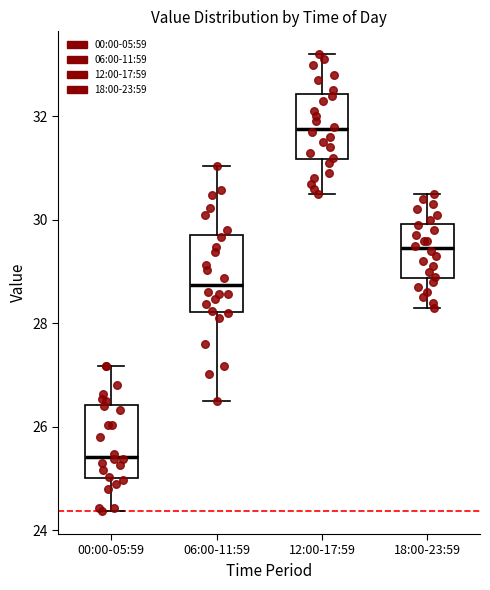

Reading left to right, transcribe this box plot: for each box, give where its median line is, the range the box spans, and where its two whiskers end, as read against the y-axis. The values are not printed on the chart, so give them approximately, as read against the axis.

00:00-05:59: median 25.4, box 25.0 to 26.4, whiskers 24.4 to 27.2
06:00-11:59: median 28.8, box 28.2 to 29.8, whiskers 26.6 to 31.0
12:00-17:59: median 31.8, box 31.2 to 32.4, whiskers 30.6 to 33.2
18:00-23:59: median 29.4, box 28.8 to 30.0, whiskers 28.4 to 30.6